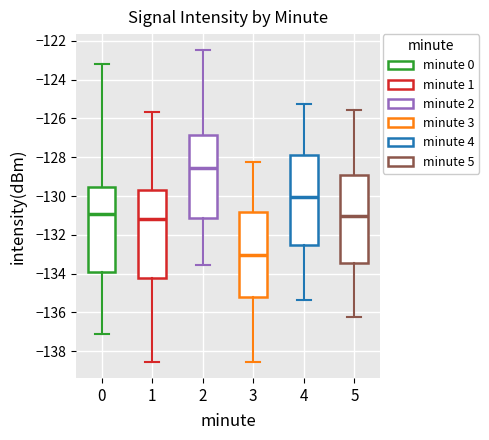

Where does the median line of the box at x = 1 sit on the y-axis? The values are not printed on the chart, so give them approximately, as read against the axis.

-131.2